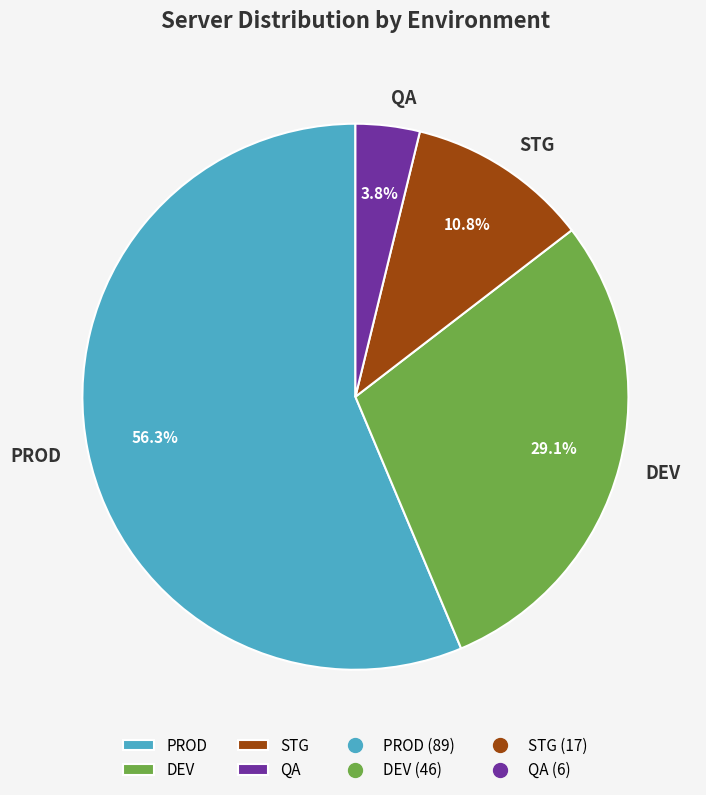

Is there any slice that represents more than half of the pie?

Yes